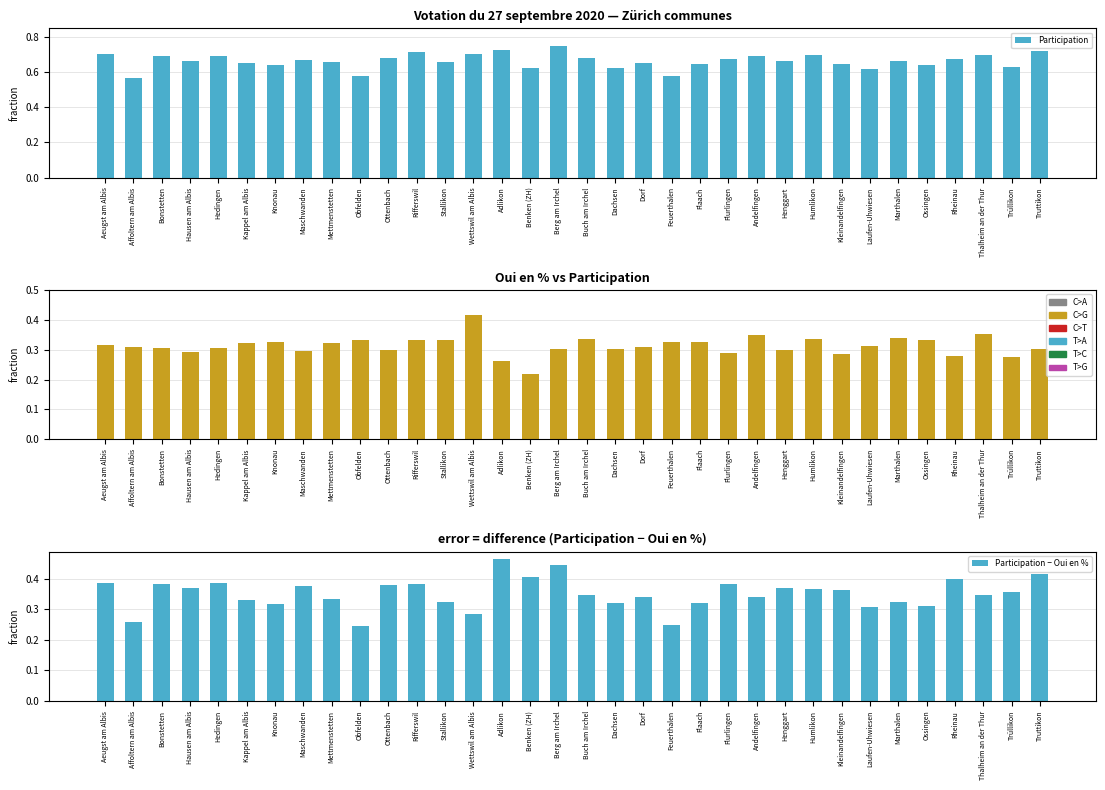

The value of Participation − Oui en % at Henggart is 0.4. True or false?

True